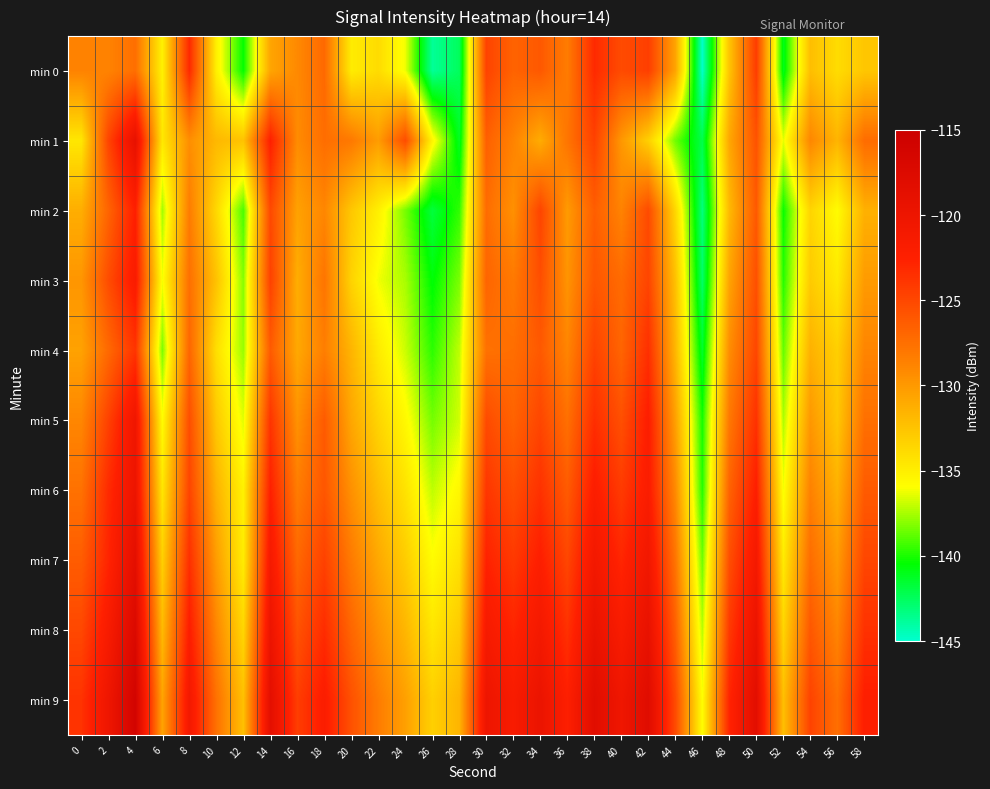

What is the difference between the highest and lowest values at 26?

10.6